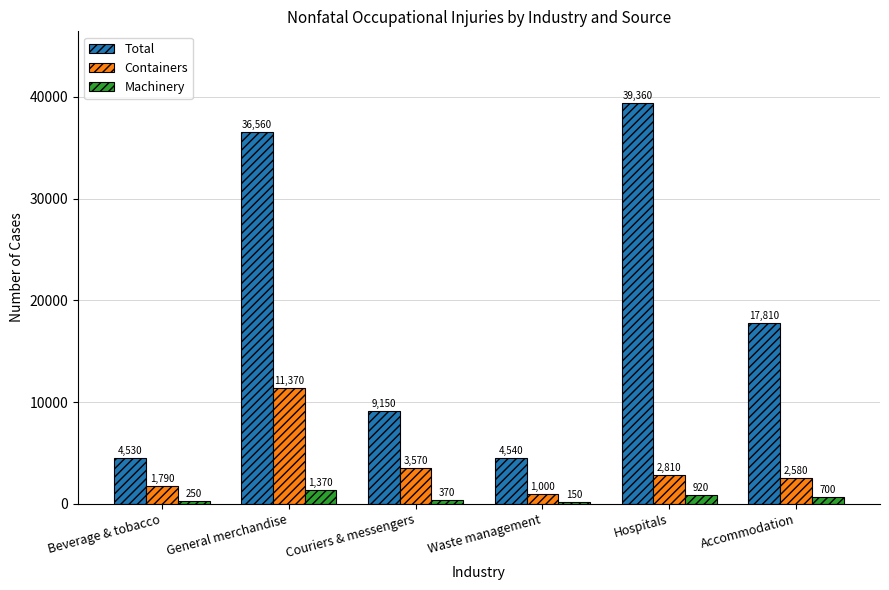

At which category is the sum across all series the highest?

General merchandise